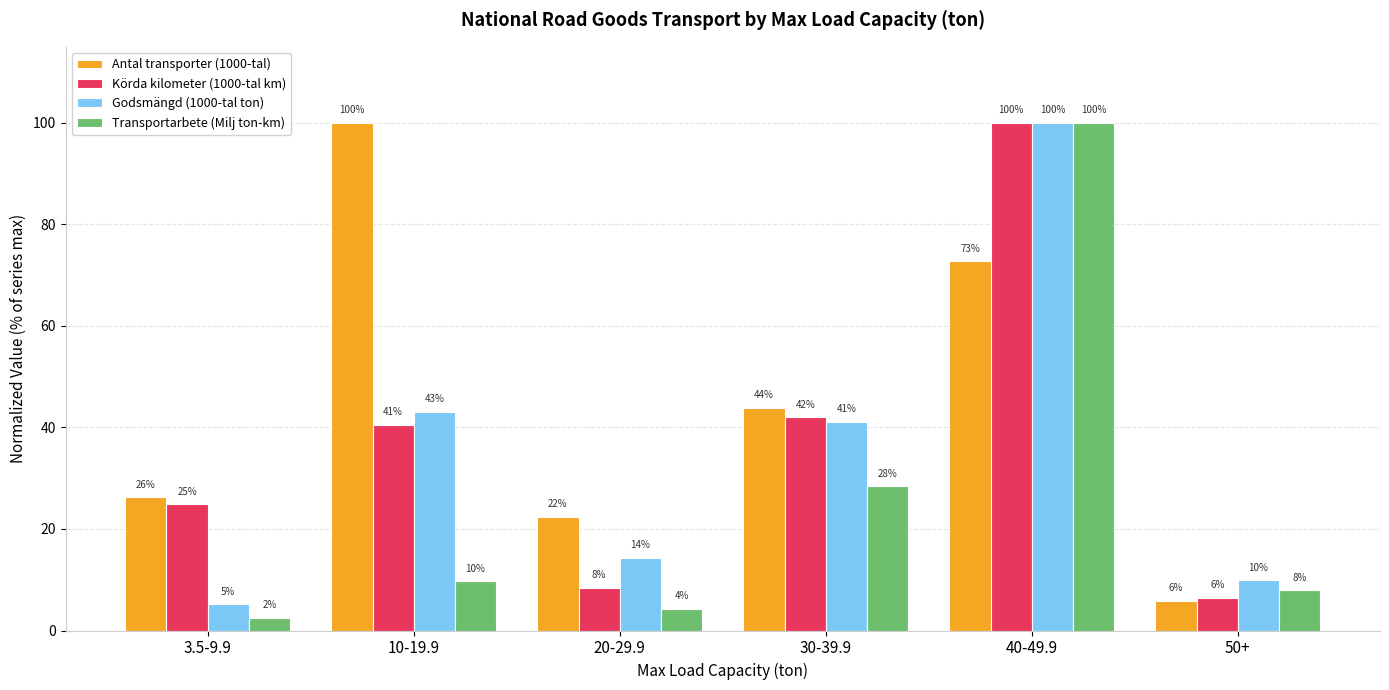

True or false: Transportarbete (Milj ton-km) has a value of 2.5 at 3.5-9.9.

True